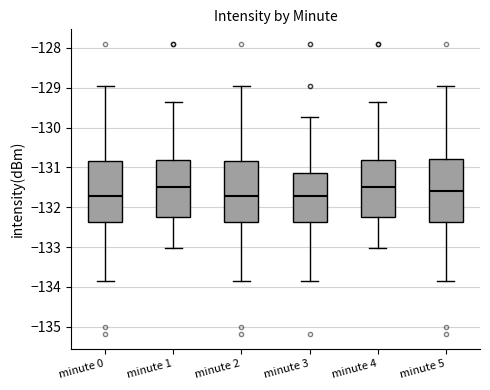

Where does the upper whisker of the box for minute 2 end on the y-axis? The values are not printed on the chart, so give them approximately, as read against the axis.

-128.9